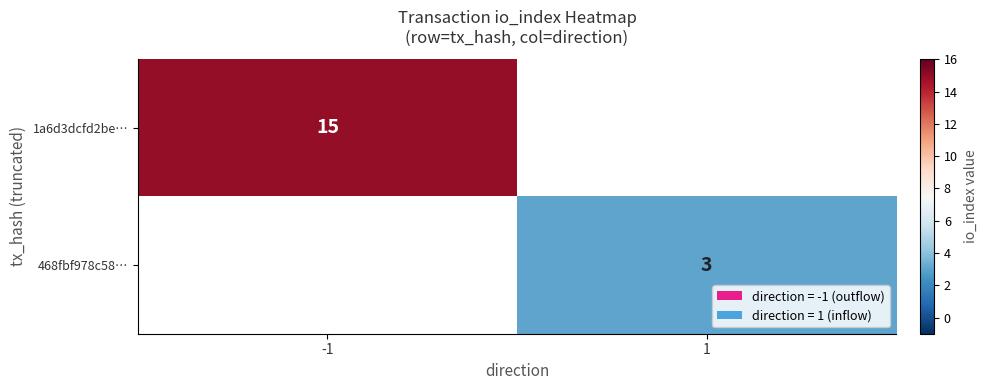

The value of 468fbf978c58… at 1 is 3. True or false?

True